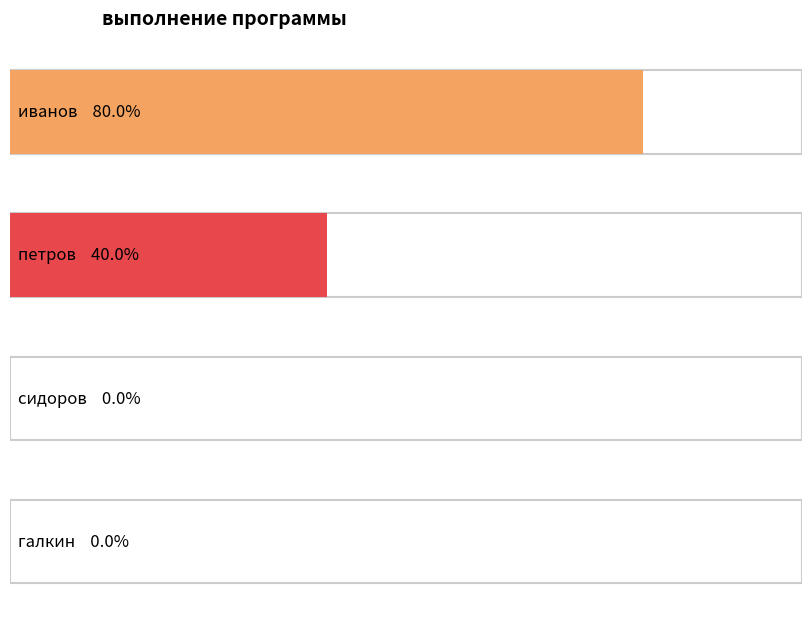

What is the difference between the values at иванов and галкин?

0.8